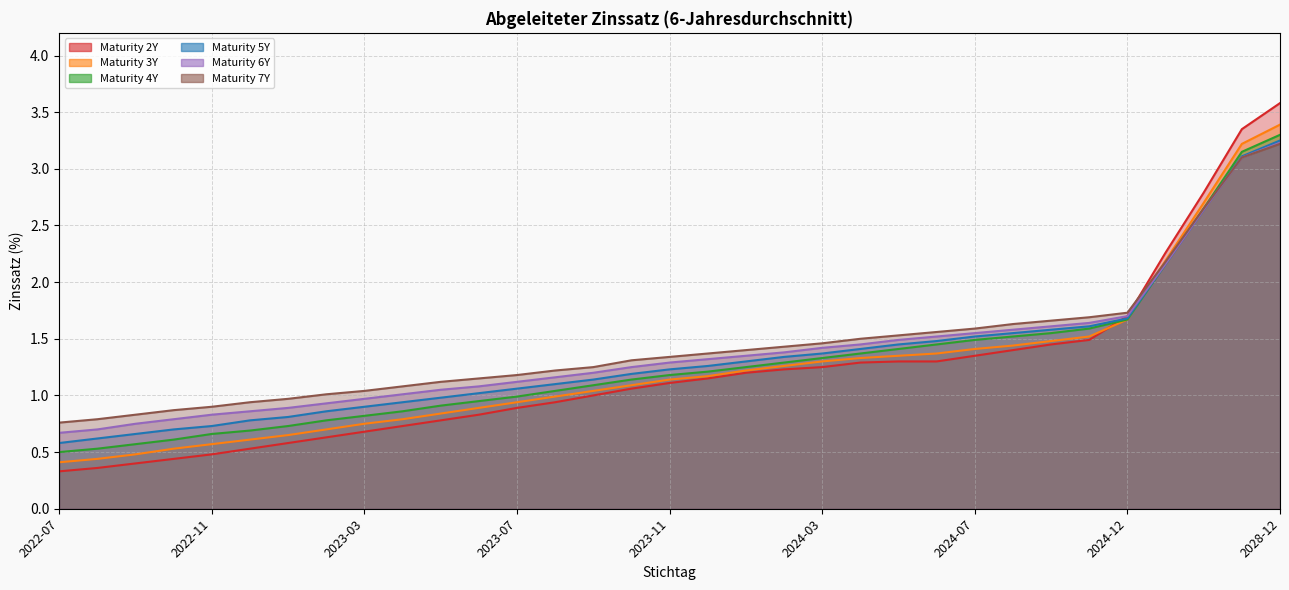

What is the difference between the maximum and minimum values in the 3 series?

3.0